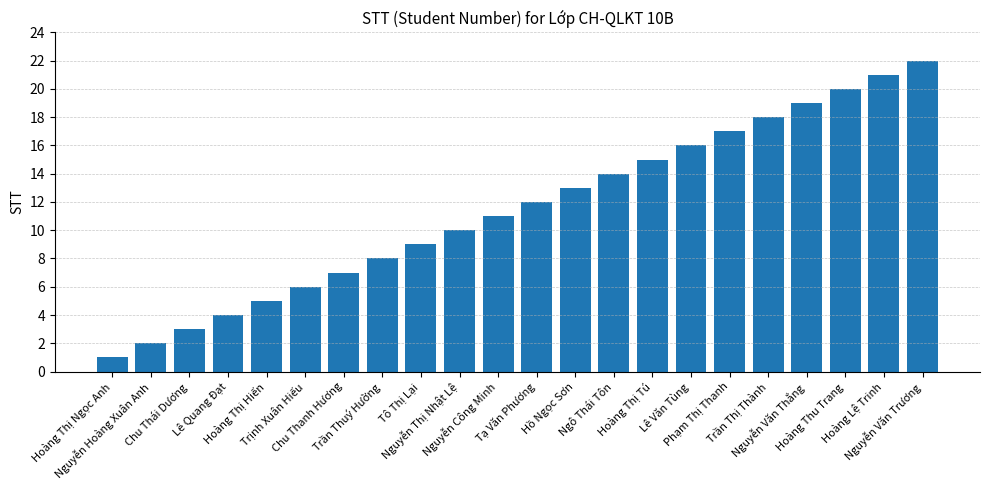

Approximately how many times larger is the value at Nguyễn Văn Thắng compared to Lê Văn Tùng?

1.2